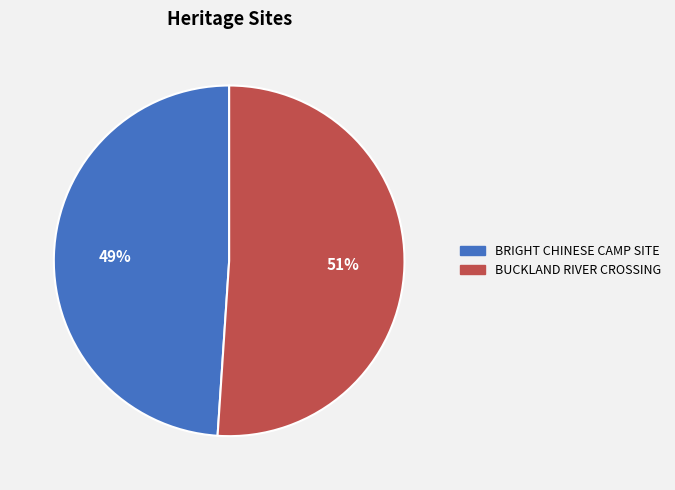

What is the smallest slice in the pie chart?

BRIGHT CHINESE CAMP SITE